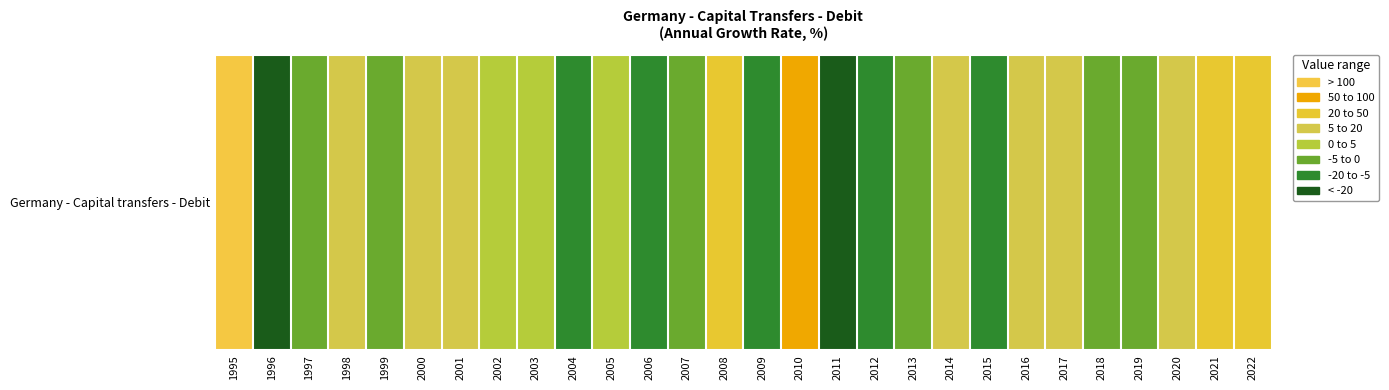

Is it true that the value at 1996 is -81.6?

True